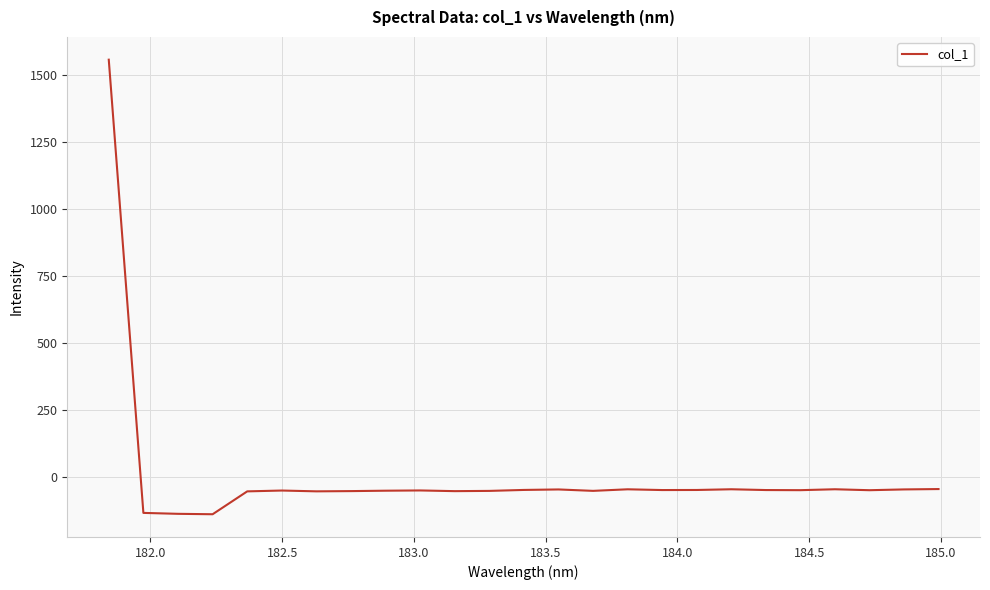

What is the smallest value displayed?

-138.0